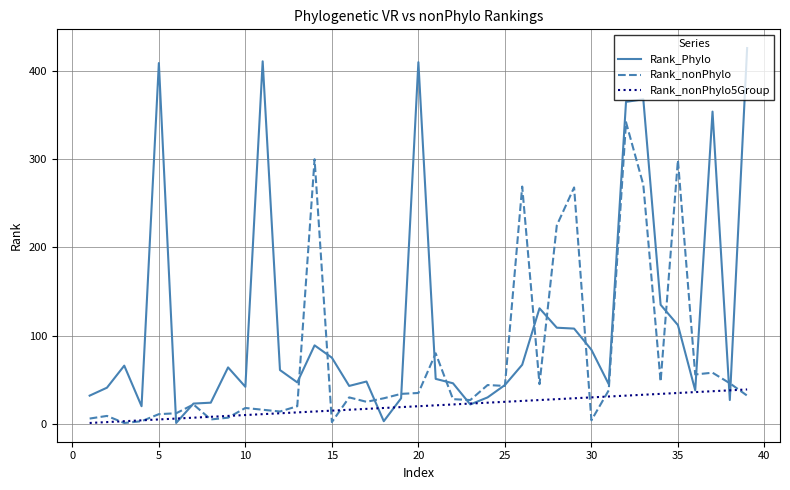

Which series has the largest total across all categories?

Rank_Phylo